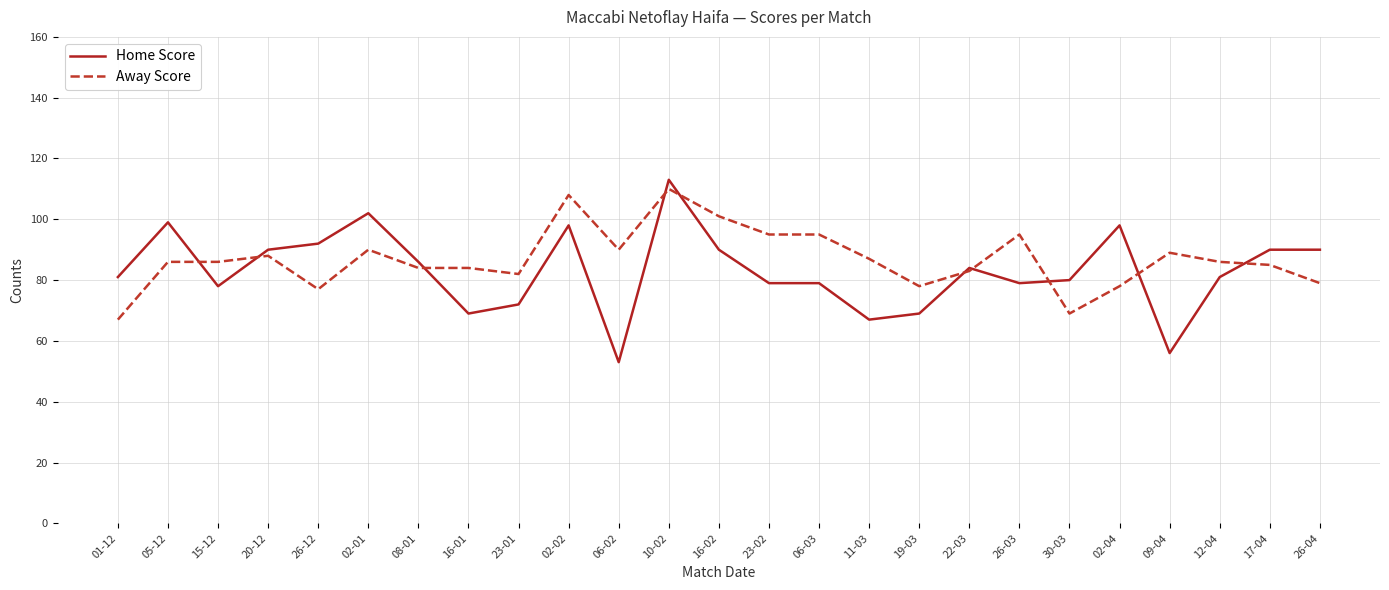

Is it true that Away Score equals 52 at 23-02?

False